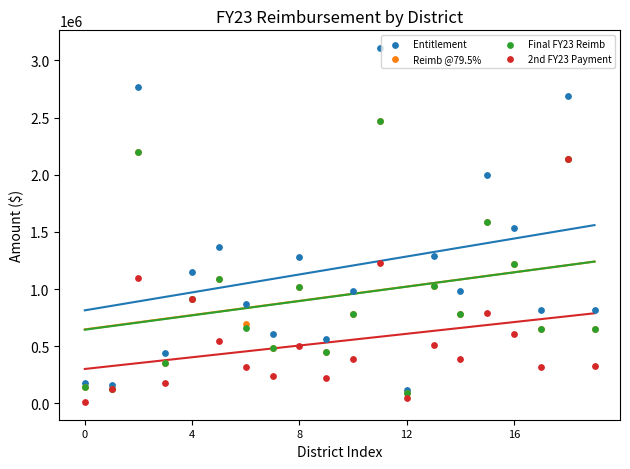

What are all the series names shown in the legend?

Entitlement, Reimb @79.5%, Final FY23 Reimb, 2nd FY23 Payment